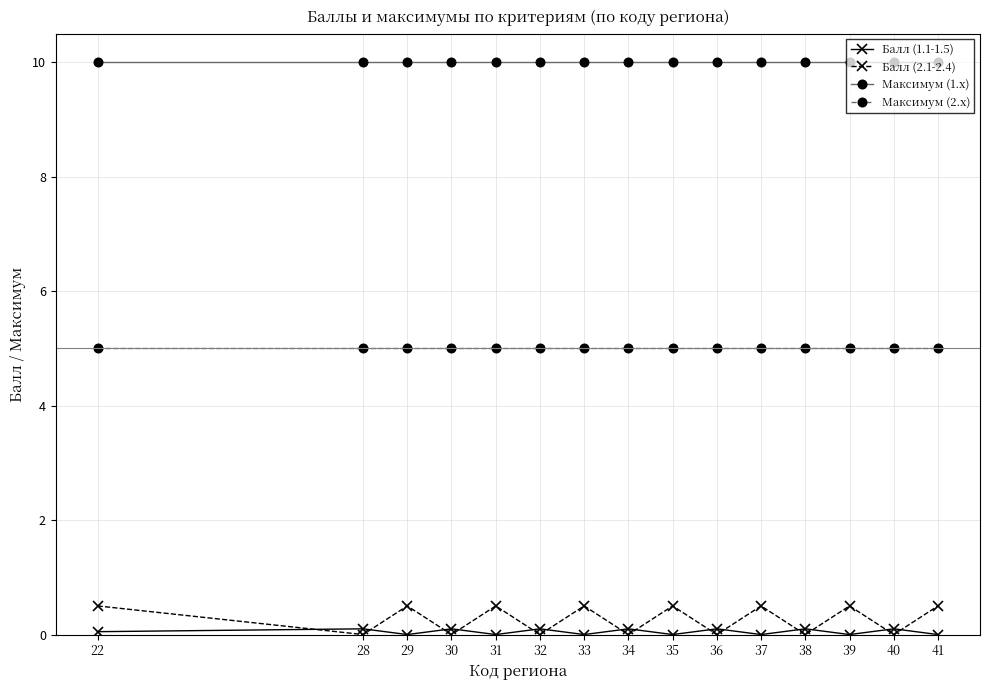

What is the maximum value shown in the chart?

10.0